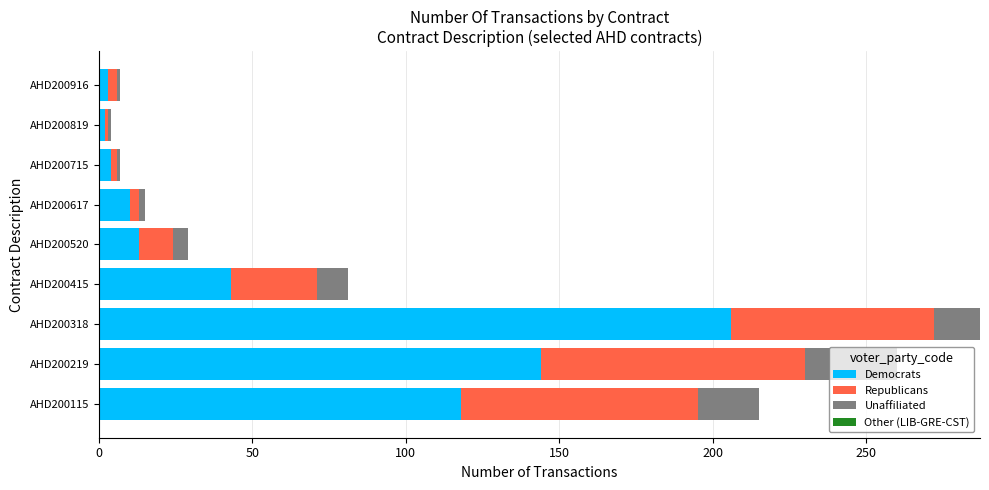

Which category has the highest value in the Democrats series?

AHD200318